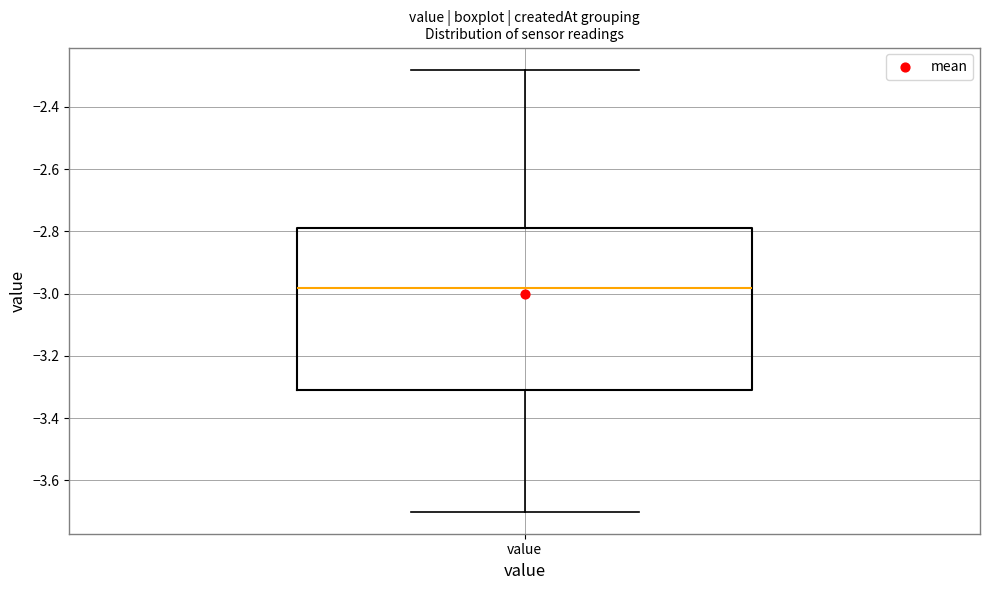

Transcribe this box plot: give where the median line is, the range the box spans, and where the two whiskers end, as read against the y-axis. The values are not printed on the chart, so give them approximately, as read against the axis.

median -2.98, box -3.30 to -2.78, whiskers -3.70 to -2.28